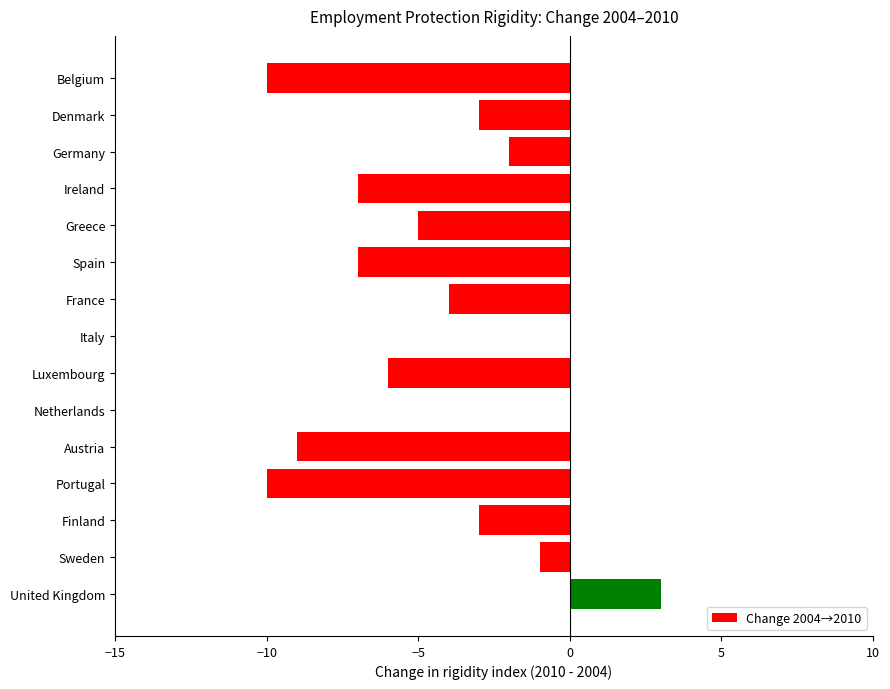

How many data points does each series have?

15